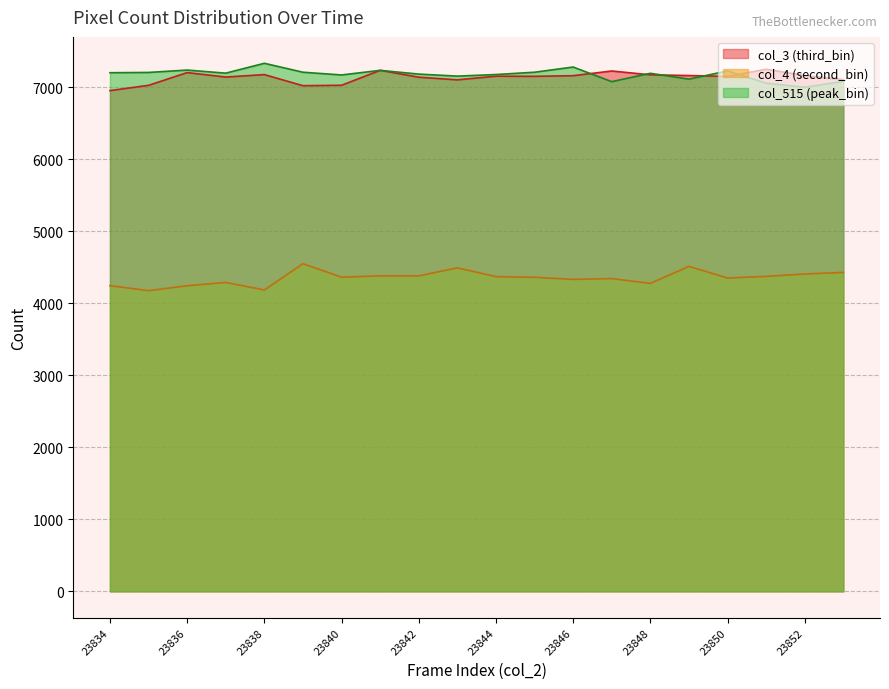

What is the difference between the peak_bin values at 23845 and 23851?

152